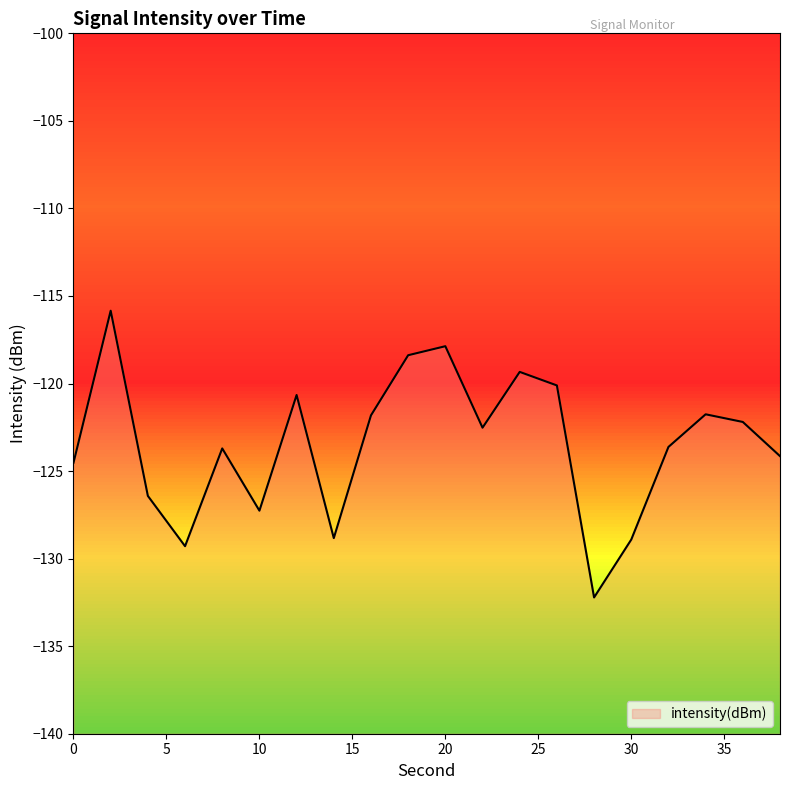

Does the chart have visible grid lines?

No